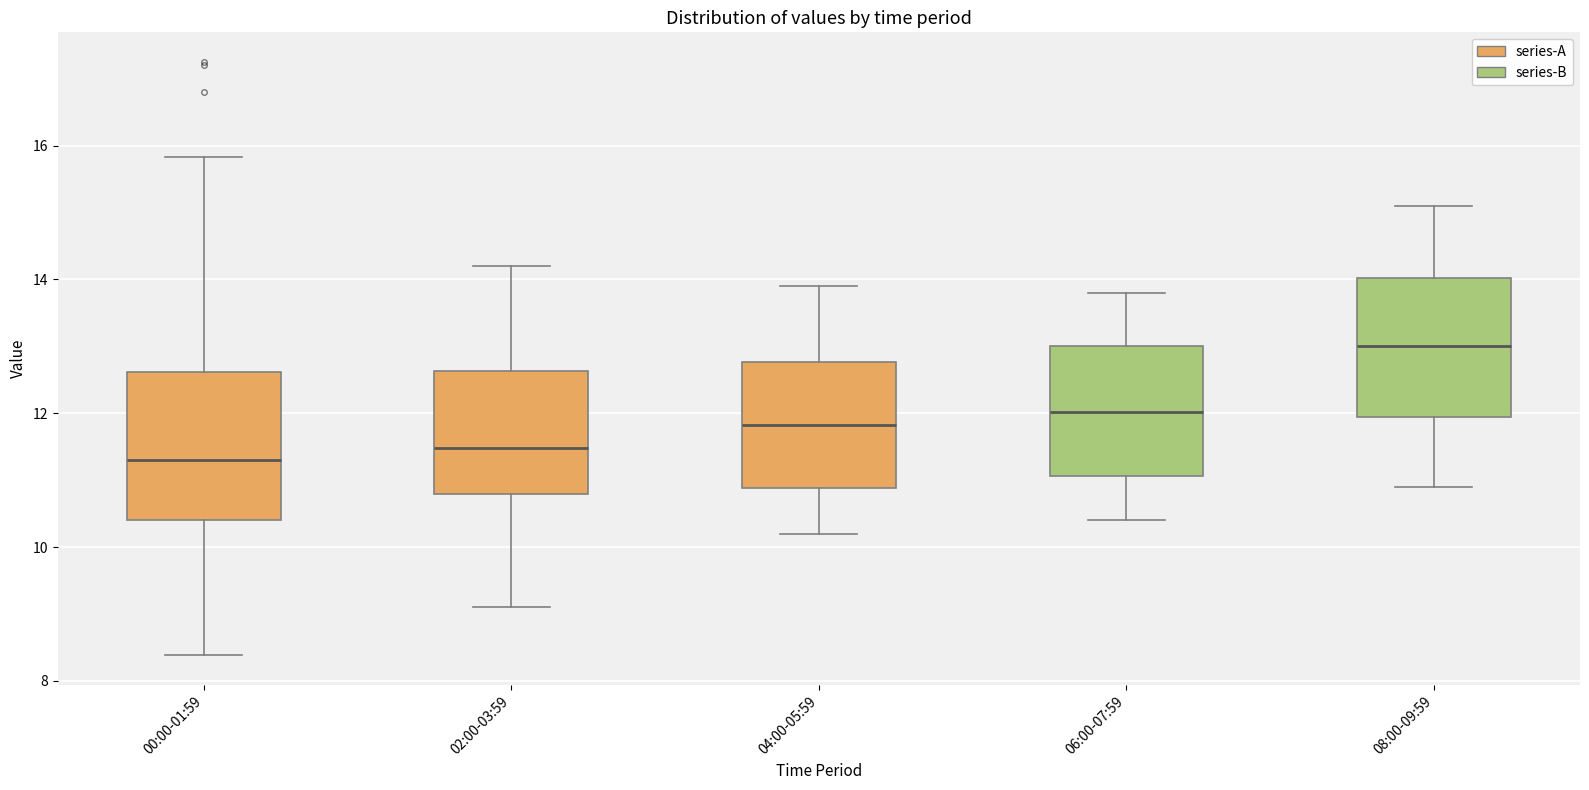

Reading left to right, read every box against the y-axis: the position of its median line, the range the box covers, and the ends of its whiskers. The values are not printed on the chart, so give them approximately, as read against the axis.

00:00-01:59: median 11.4, box 10.4 to 12.6, whiskers 8.4 to 15.8
02:00-03:59: median 11.4, box 10.8 to 12.6, whiskers 9.2 to 14.2
04:00-05:59: median 11.8, box 10.8 to 12.8, whiskers 10.2 to 14.0
06:00-07:59: median 12.0, box 11.0 to 13.0, whiskers 10.4 to 13.8
08:00-09:59: median 13.0, box 12.0 to 14.0, whiskers 11.0 to 15.2